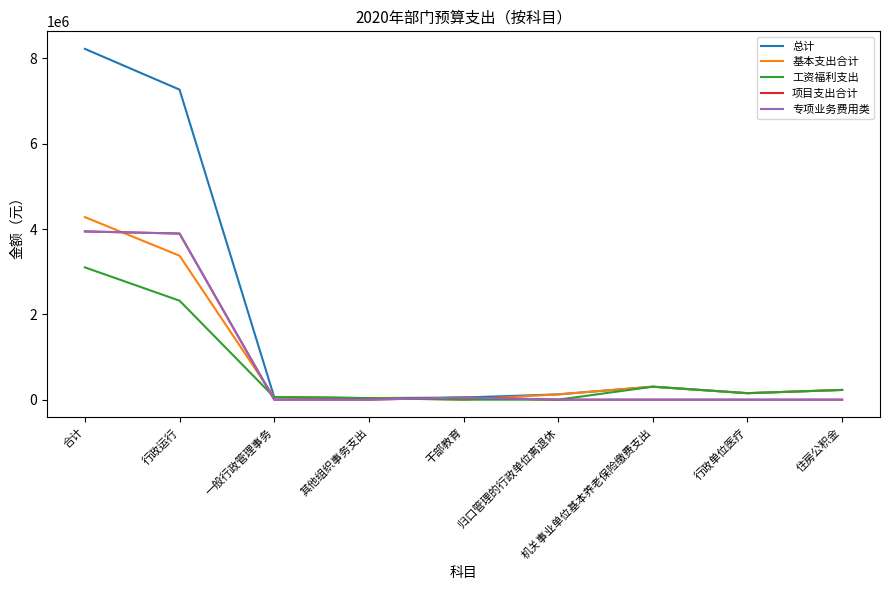

Rank the series by their maximum value, from lowest to highest.

工资福利支出, 项目支出合计, 专项业务费用类, 基本支出合计, 总计